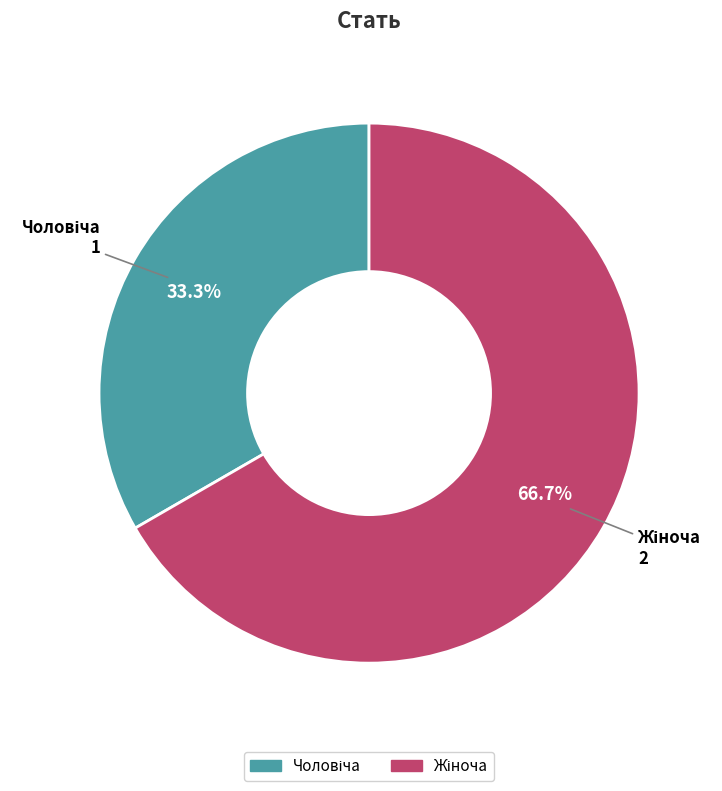

Is there a majority slice in this chart?

Yes